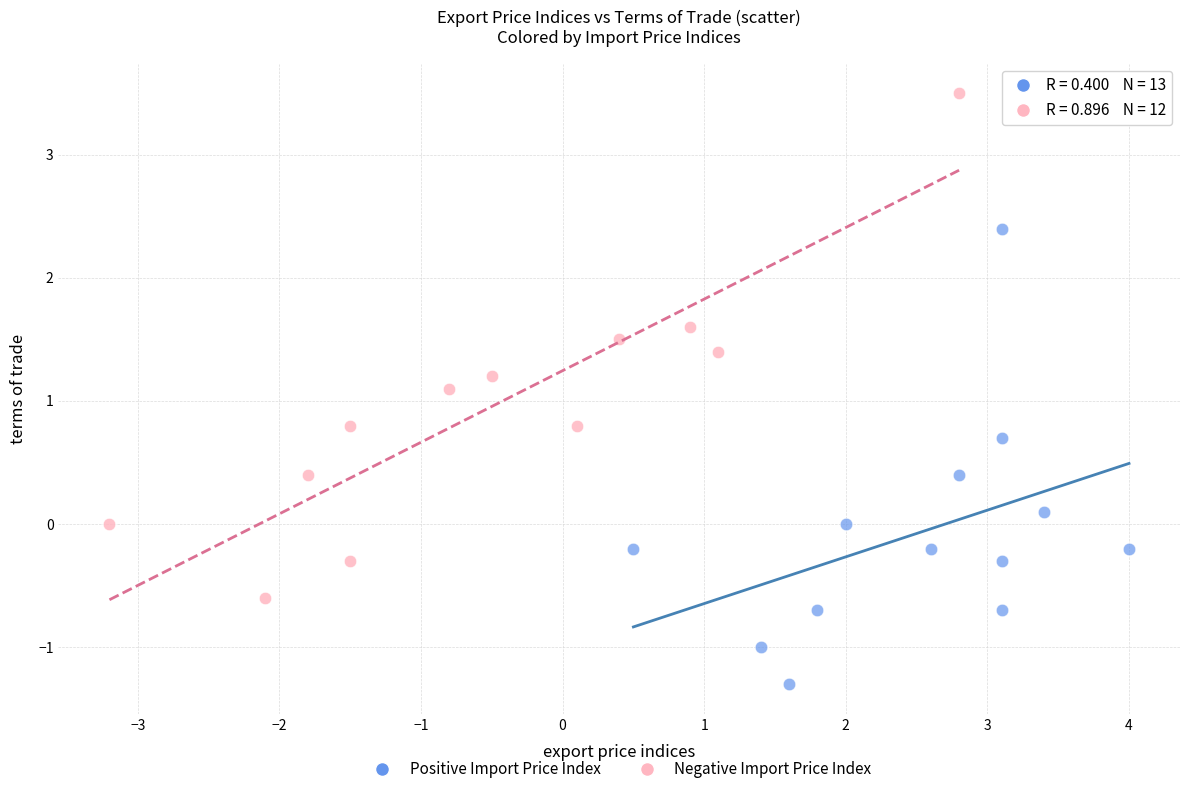

Which series reaches the minimum Y coordinate?

Positive Import Price Index